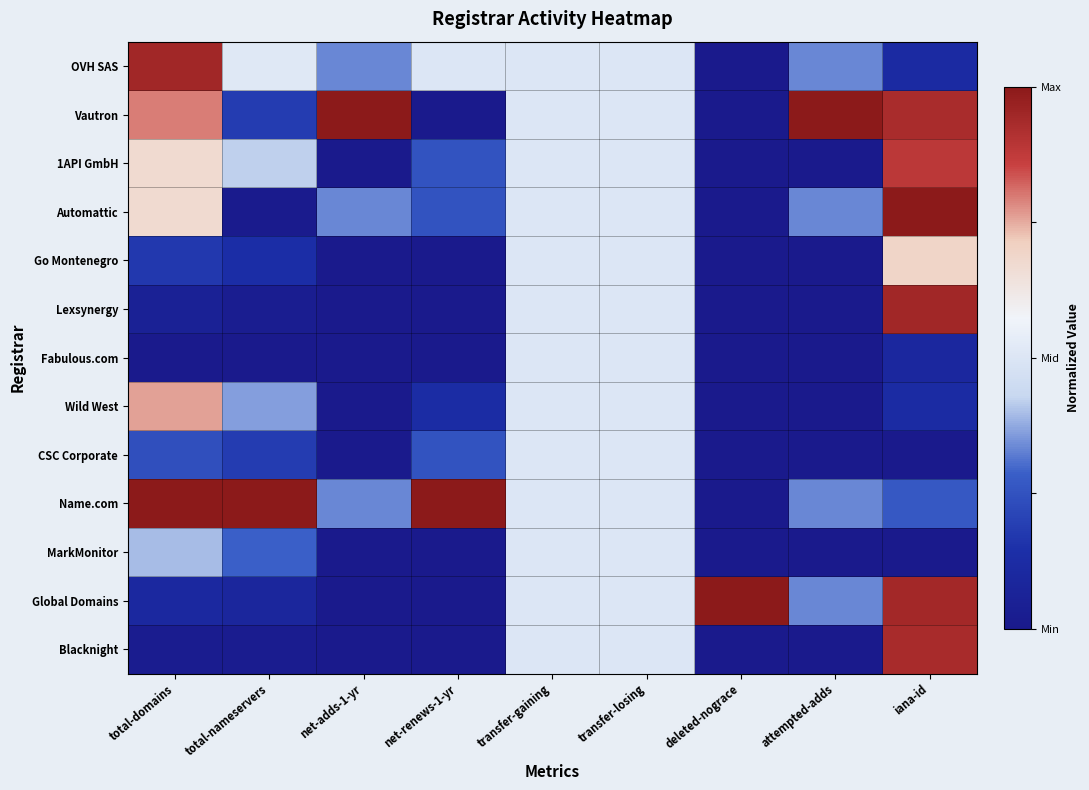

Between transfer-losing and net-renews-1-yr, which is larger?

transfer-losing